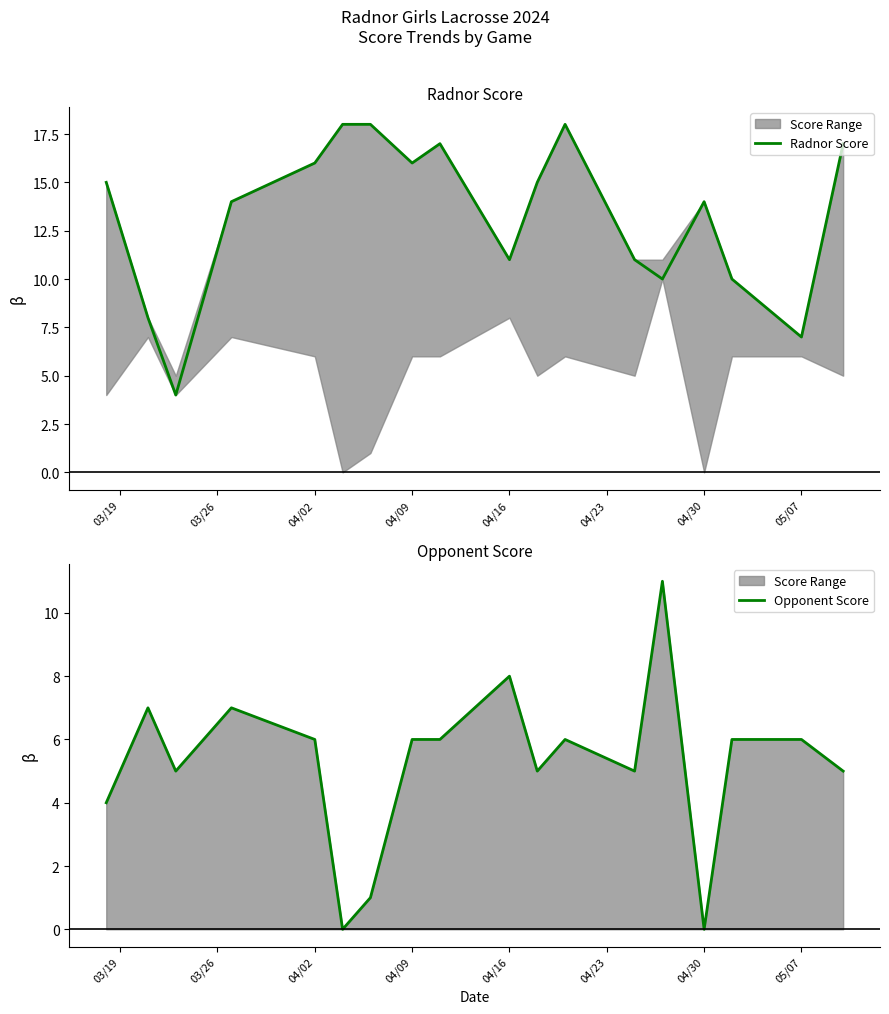

Which series has the largest total across all categories?

Radnor Score